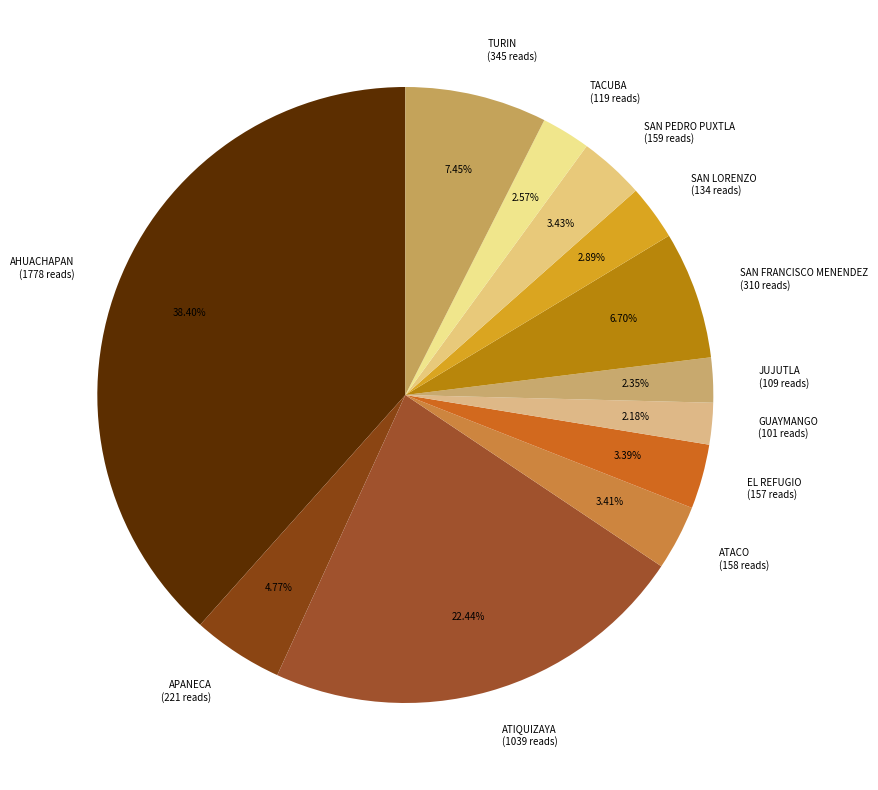

The SAN FRANCISCO MENENDEZ slice represents 7% of the pie. True or false?

True